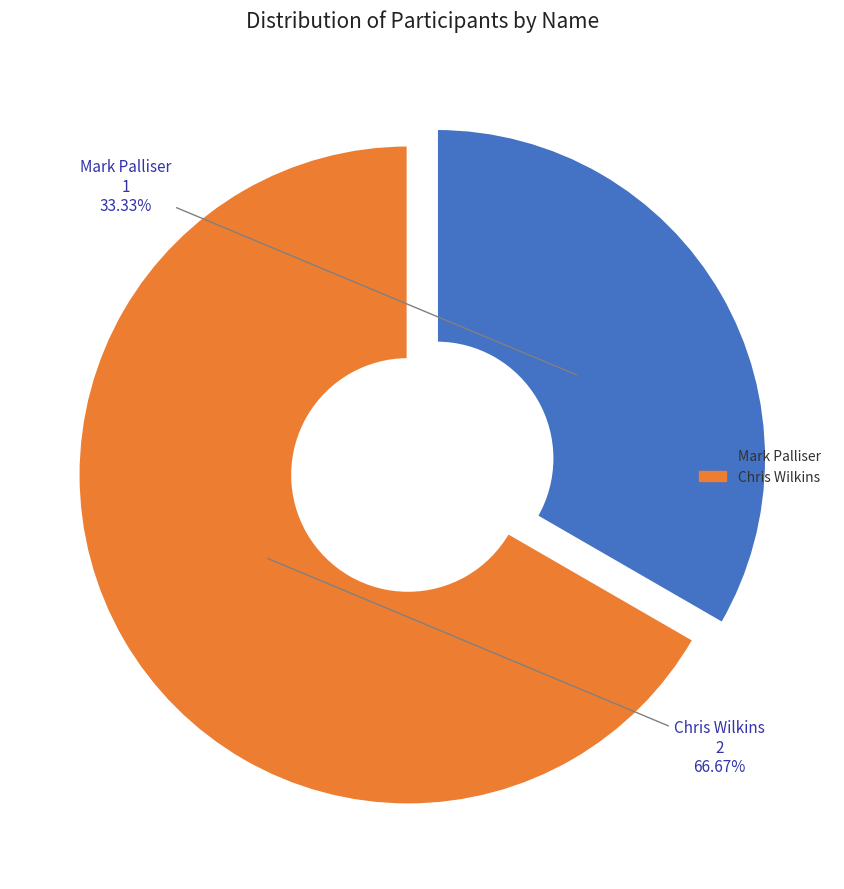

Count the number of slices in the pie.

2